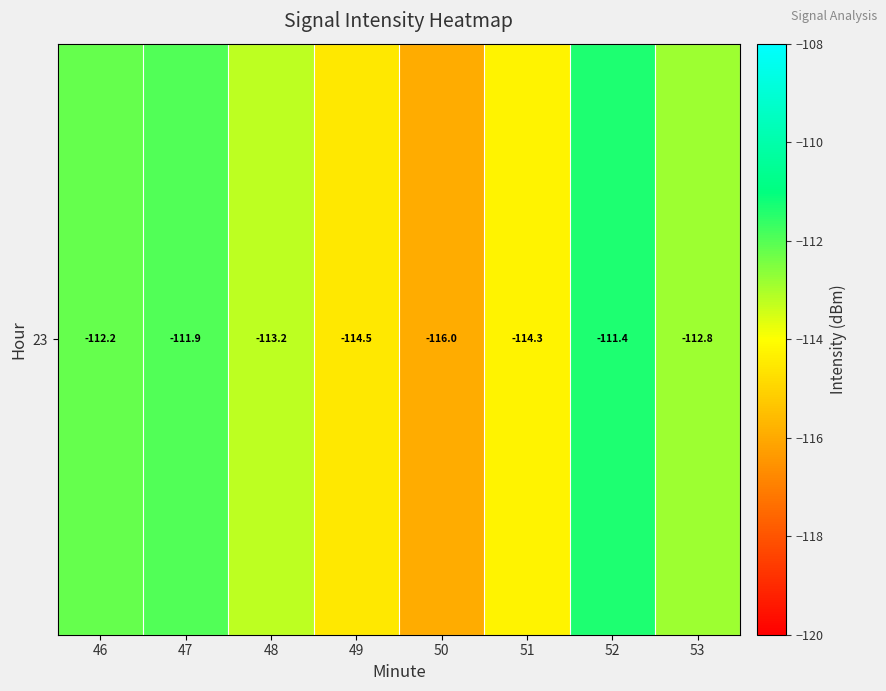

What is the maximum value shown in the chart?

-111.4